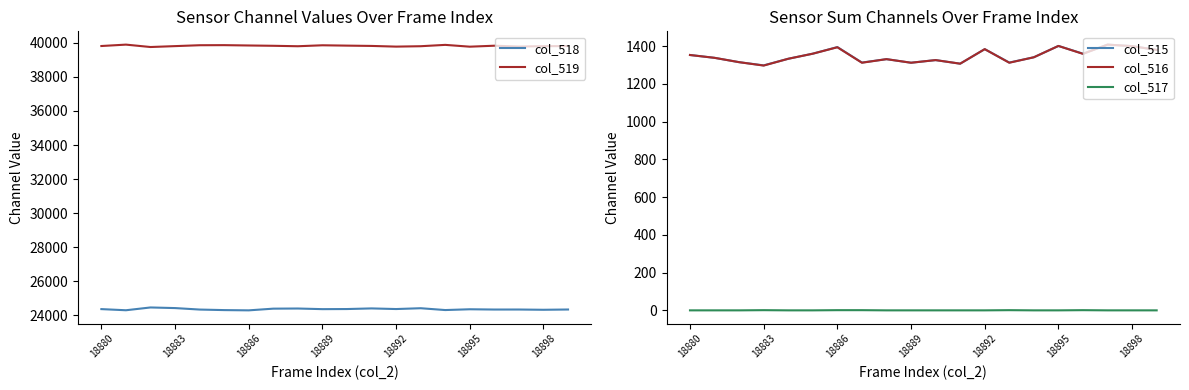

How many lines are shown in the chart?

5